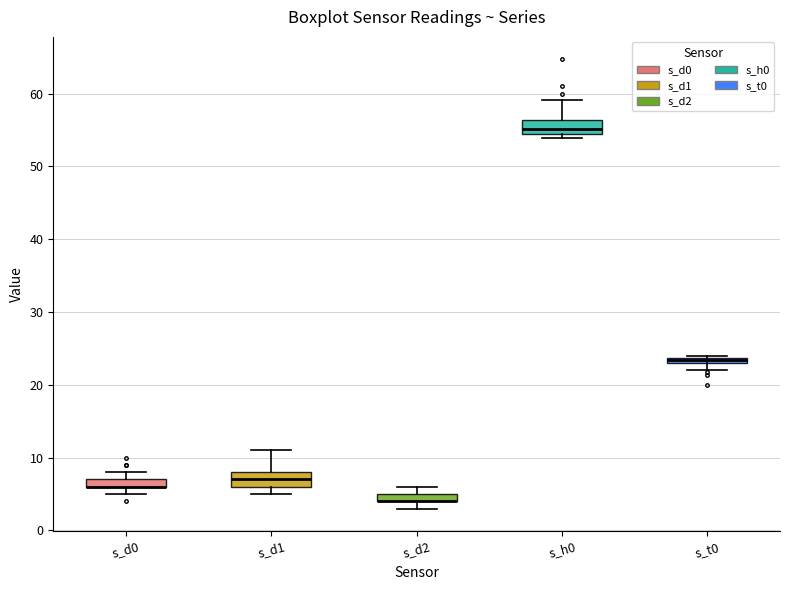

Where is the lower edge of the box for s_t0 on the y-axis? The values are not printed on the chart, so give them approximately, as read against the axis.

23